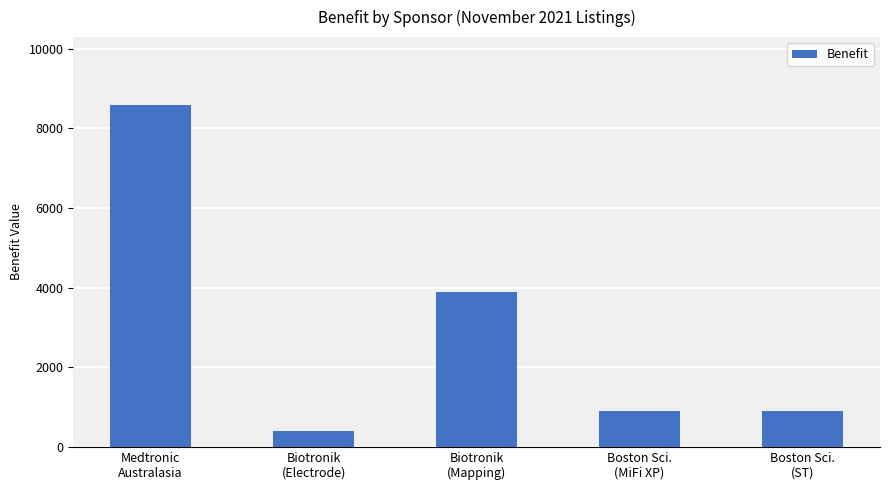

How many categories are shown in the chart?

5